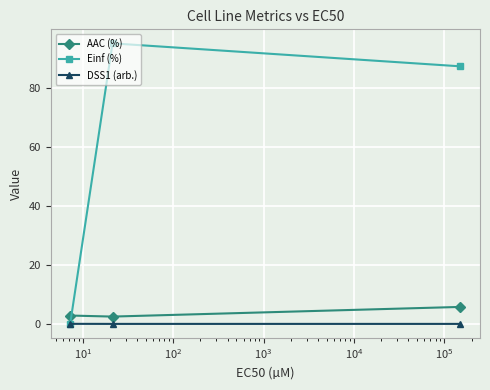

Which series has the widest spread of values?

Einf (%)